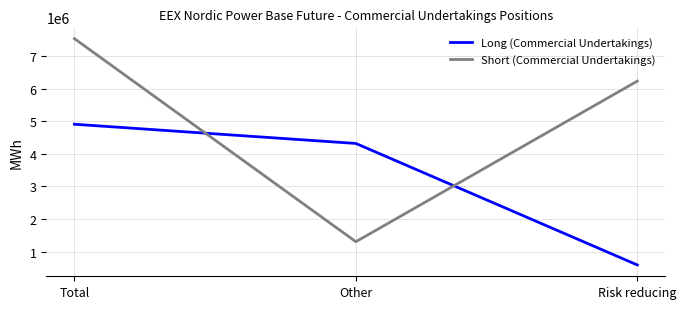

Which series has the largest total across all categories?

Short (Commercial Undertakings)